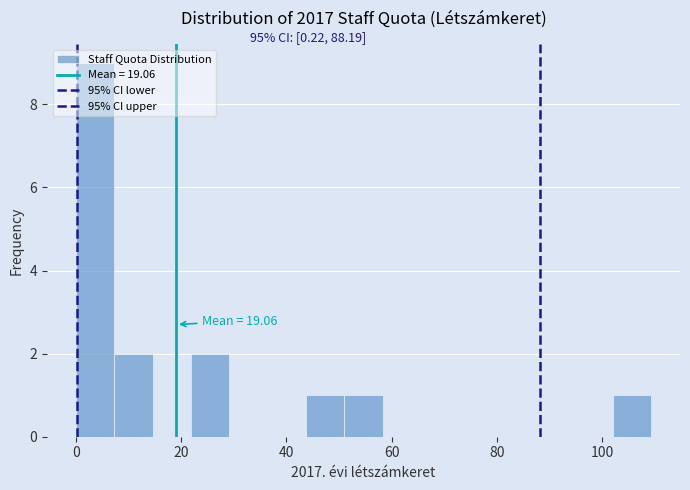

Around what value on the x-axis is the tallest bar? Give the approximate position of its centre, as read against the axis.

4